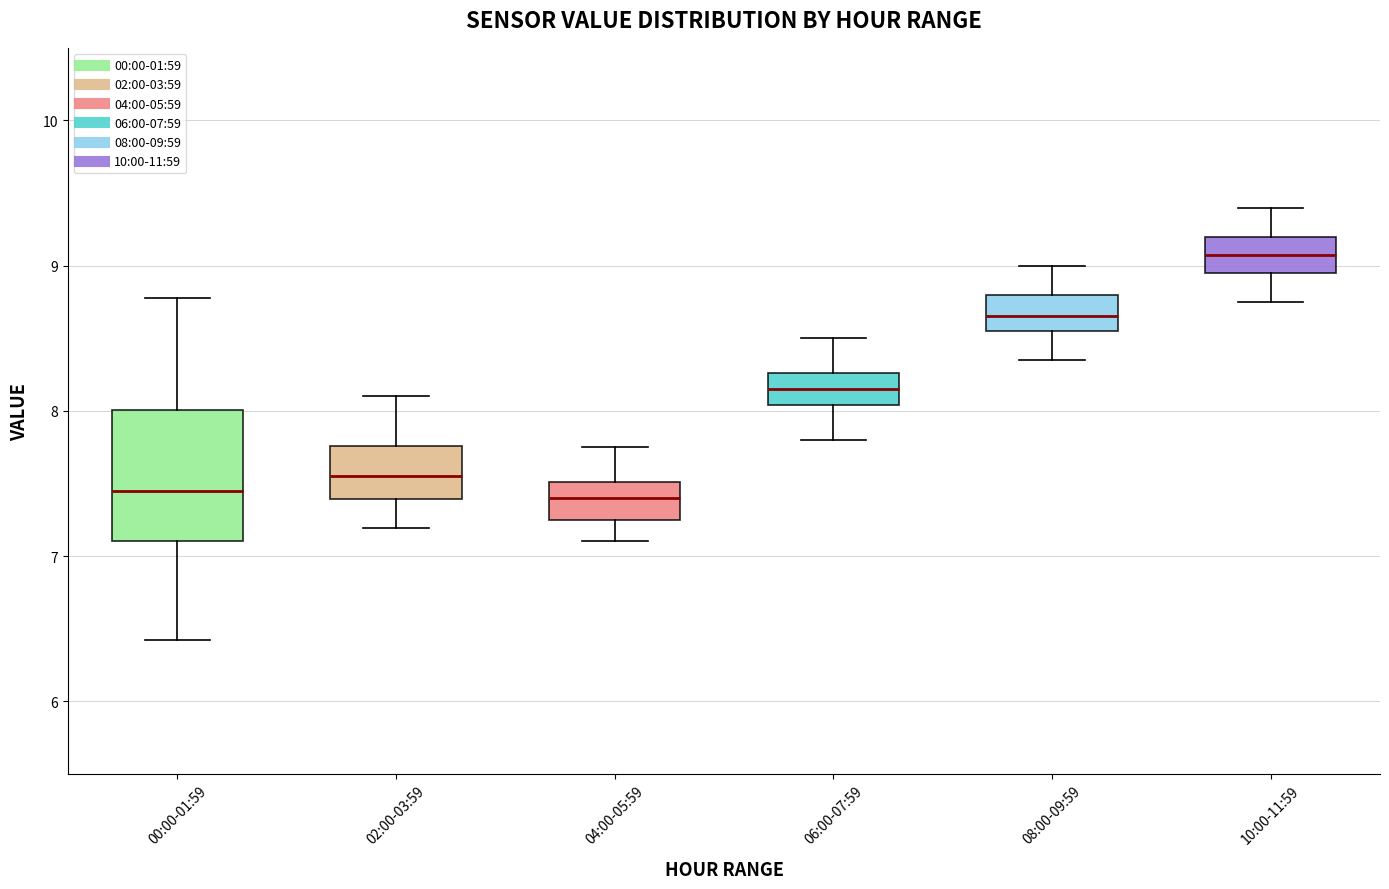

Comparing the boxes themselves (not the whiskers), which one is the tallest?

00:00-01:59